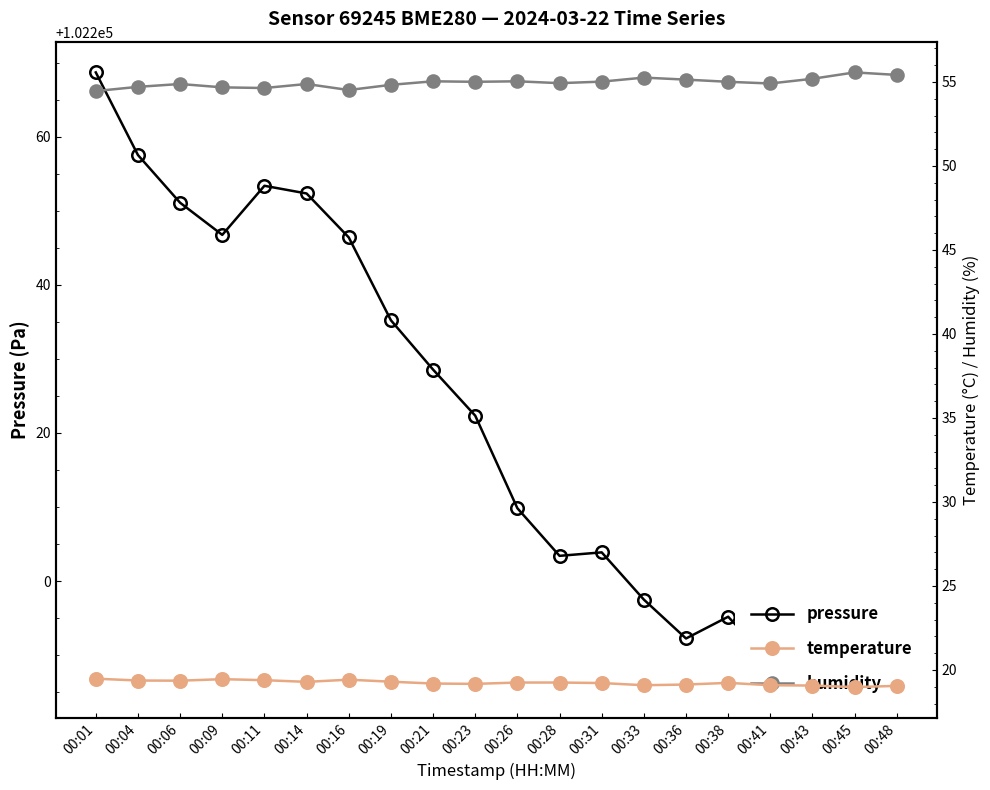

What are all the series names shown in the legend?

pressure, temperature, humidity